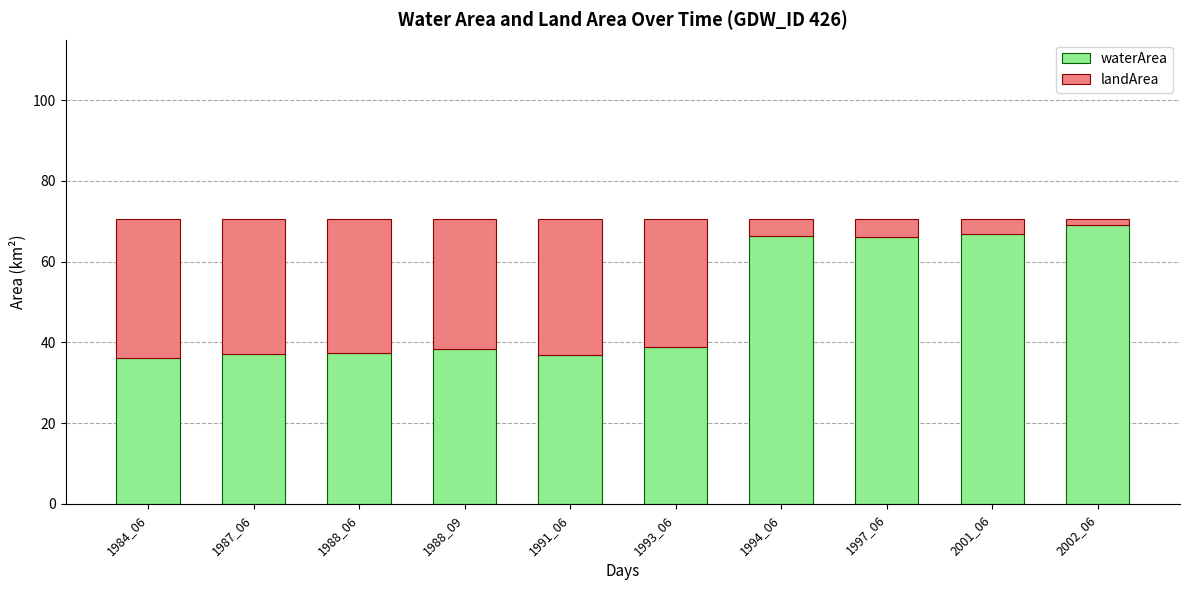

What is the total value across all series at 1988_06?

70.6